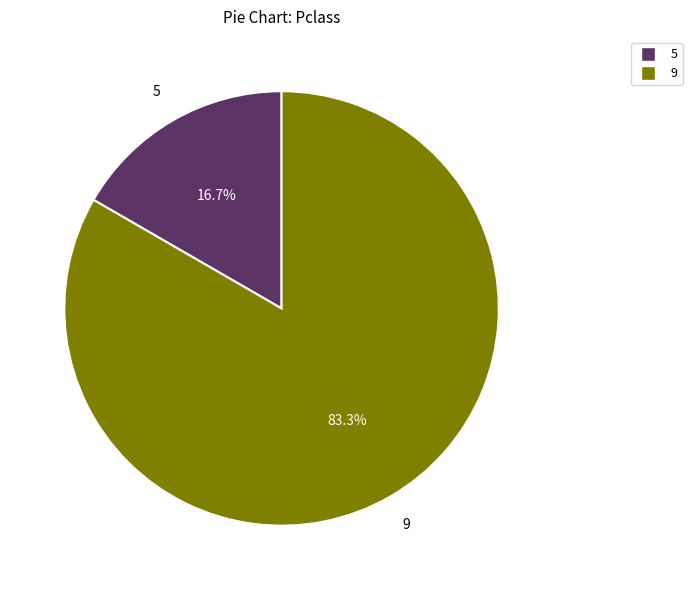

Is there any slice that represents more than half of the pie?

Yes